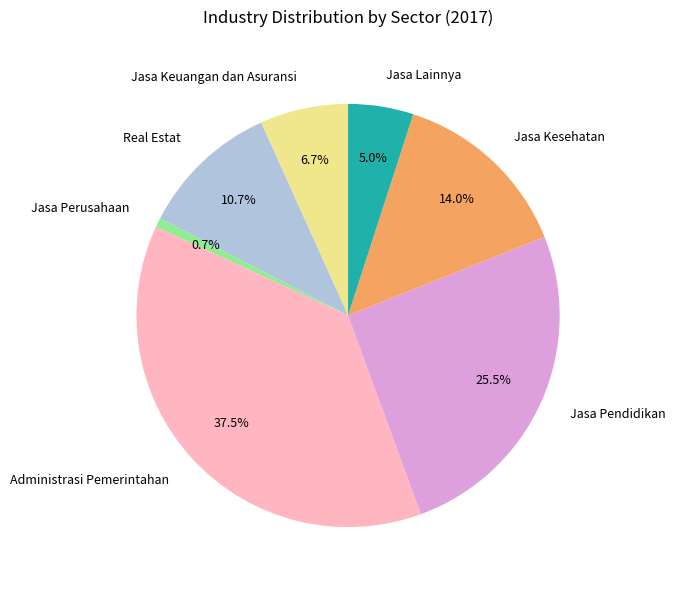

How many slices are in this pie chart?

7